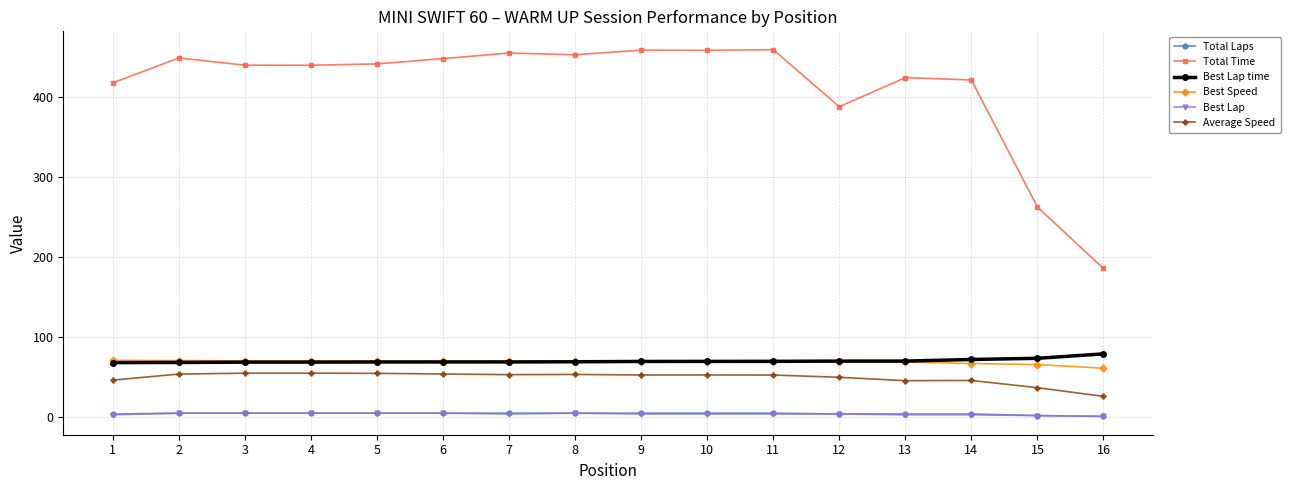

Which series changed the most between 6 and 11?

Total Time